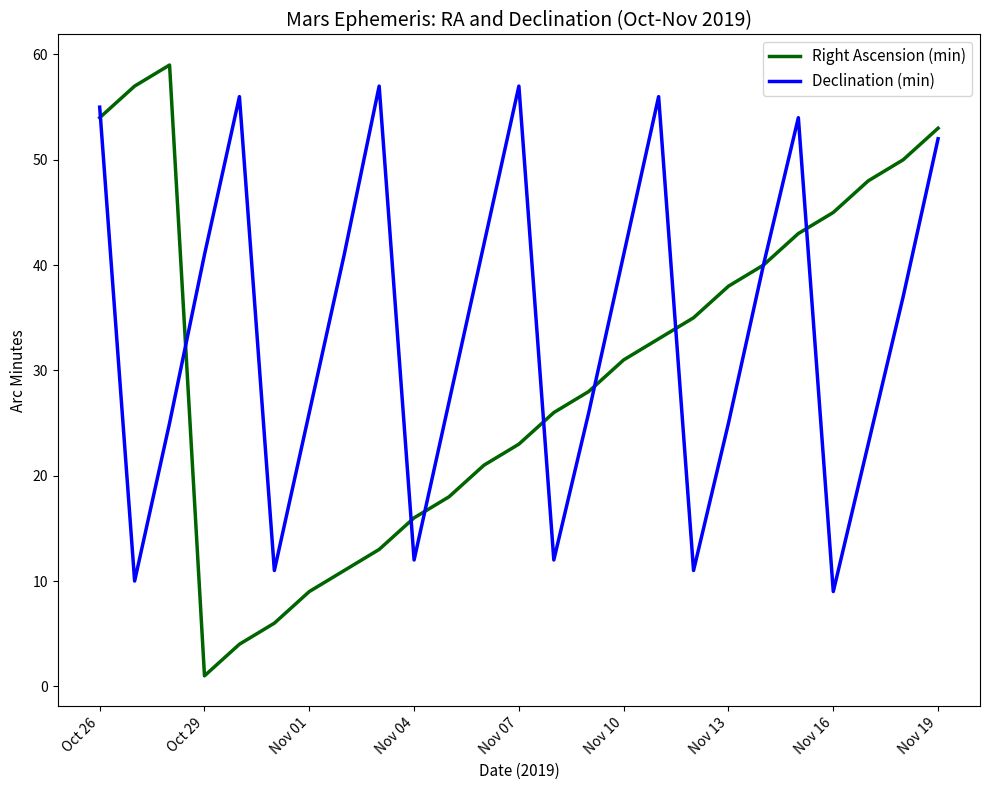

How many lines are shown in the chart?

2